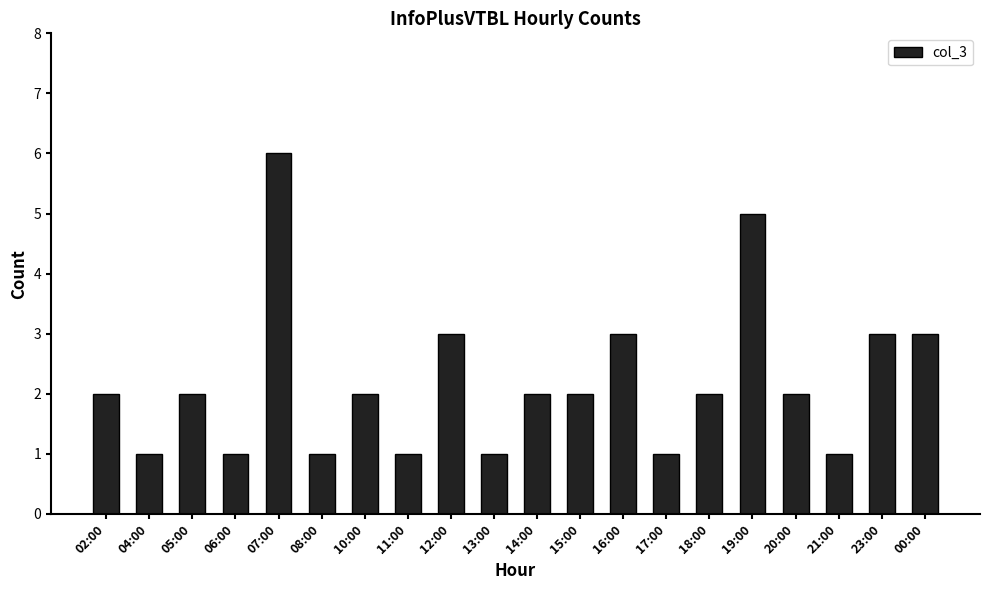

What is the approximate value at 07:00?

6